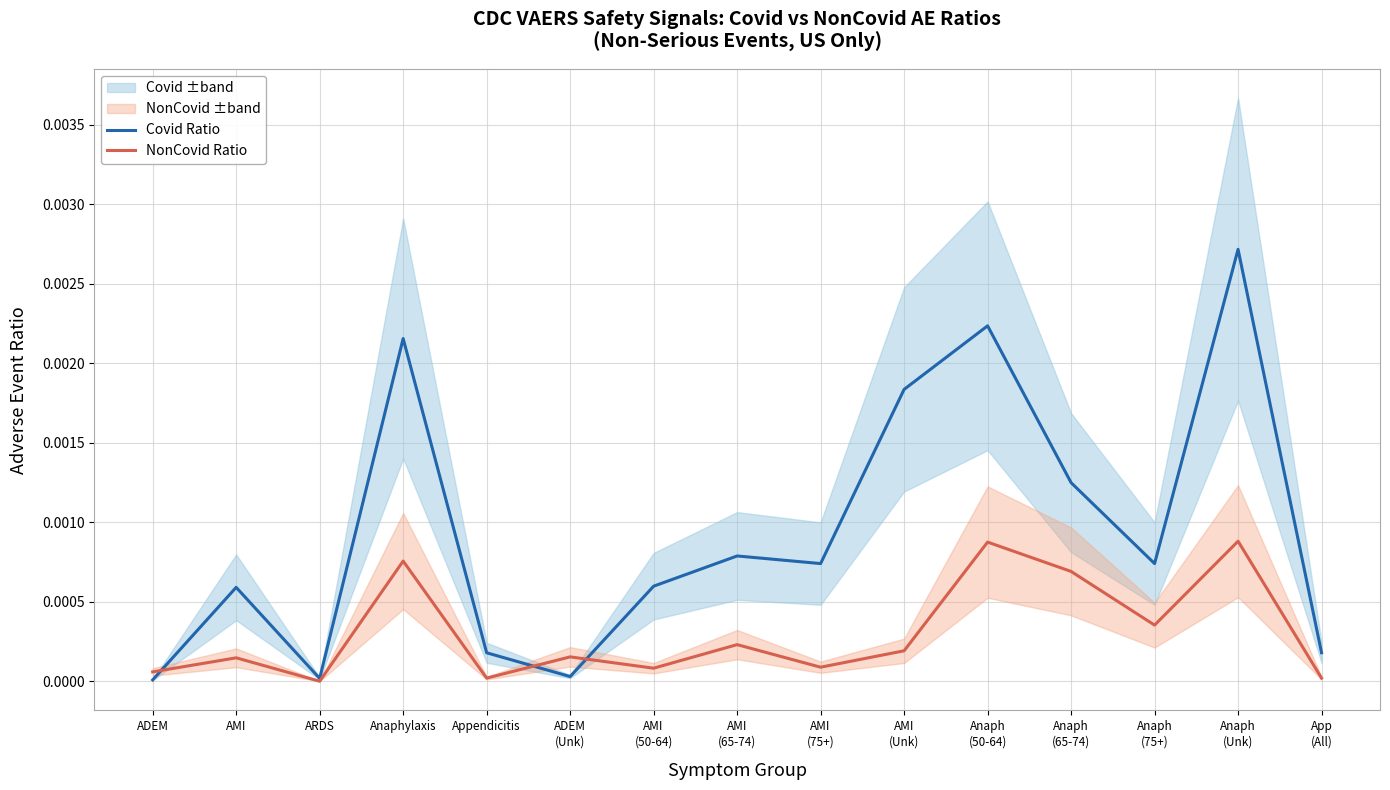

At which label does NonCovid Ratio reach its minimum?

ARDS